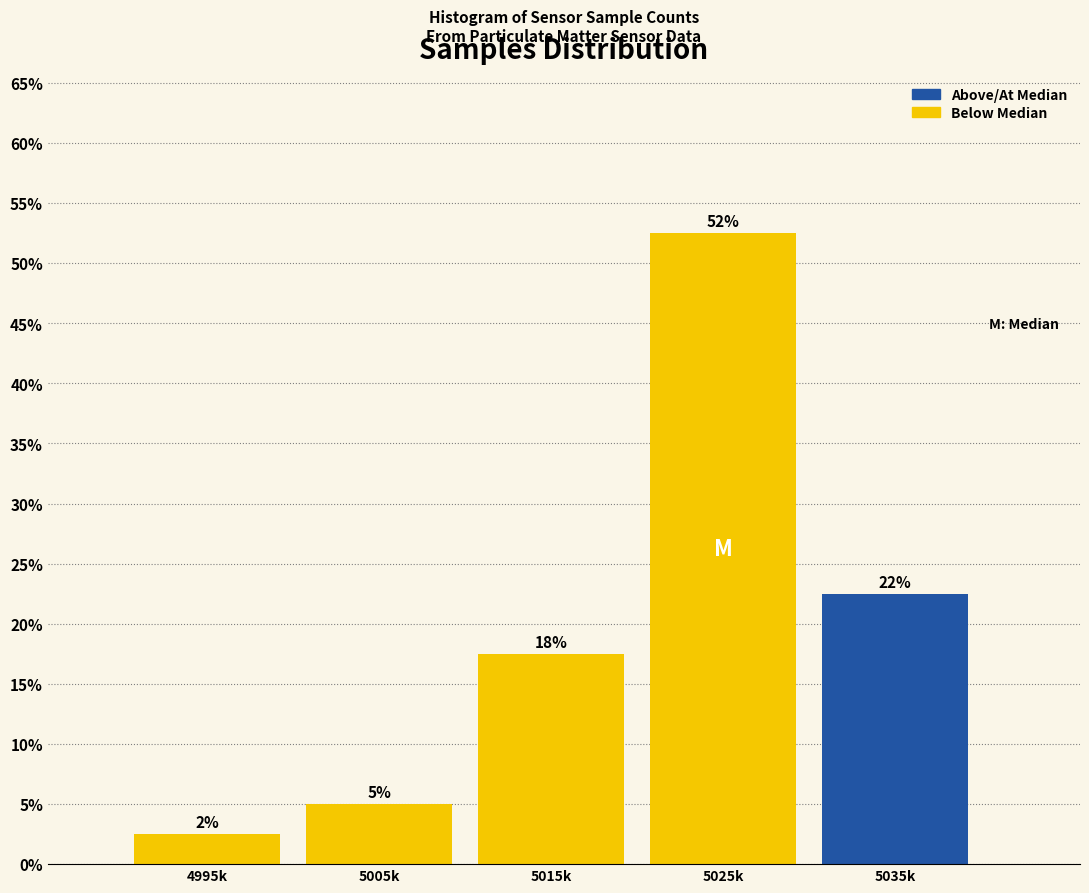

How many bars are there in total?

5